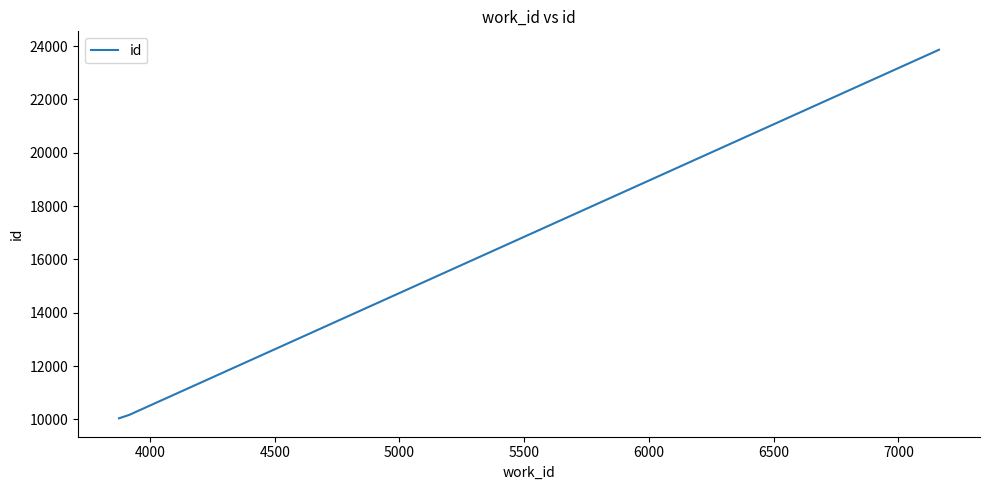

What is the smallest value displayed?

10042